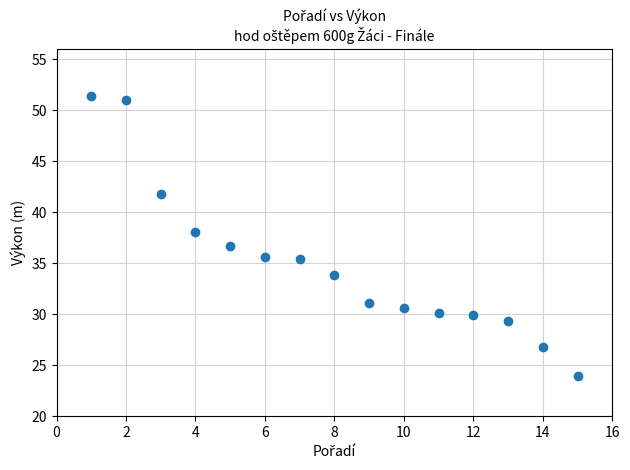

What is the range of Y values (max minus min)?

27.4